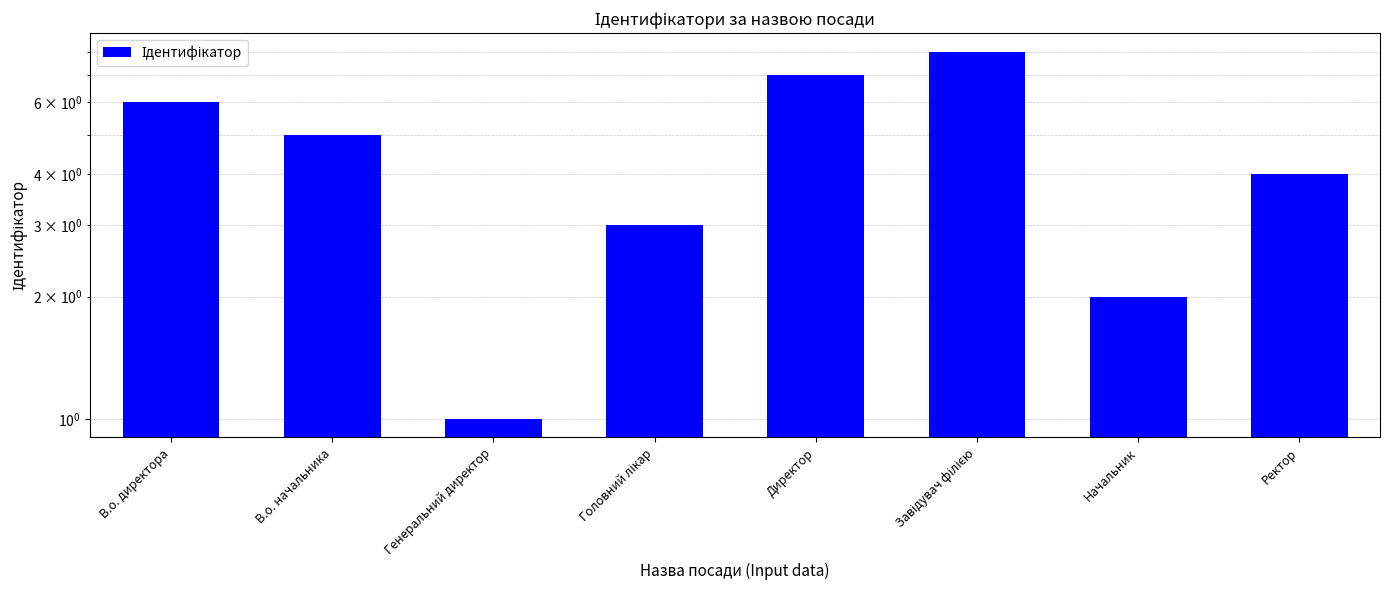

What is the label of the 6th bar from the left?

Завідувач філією